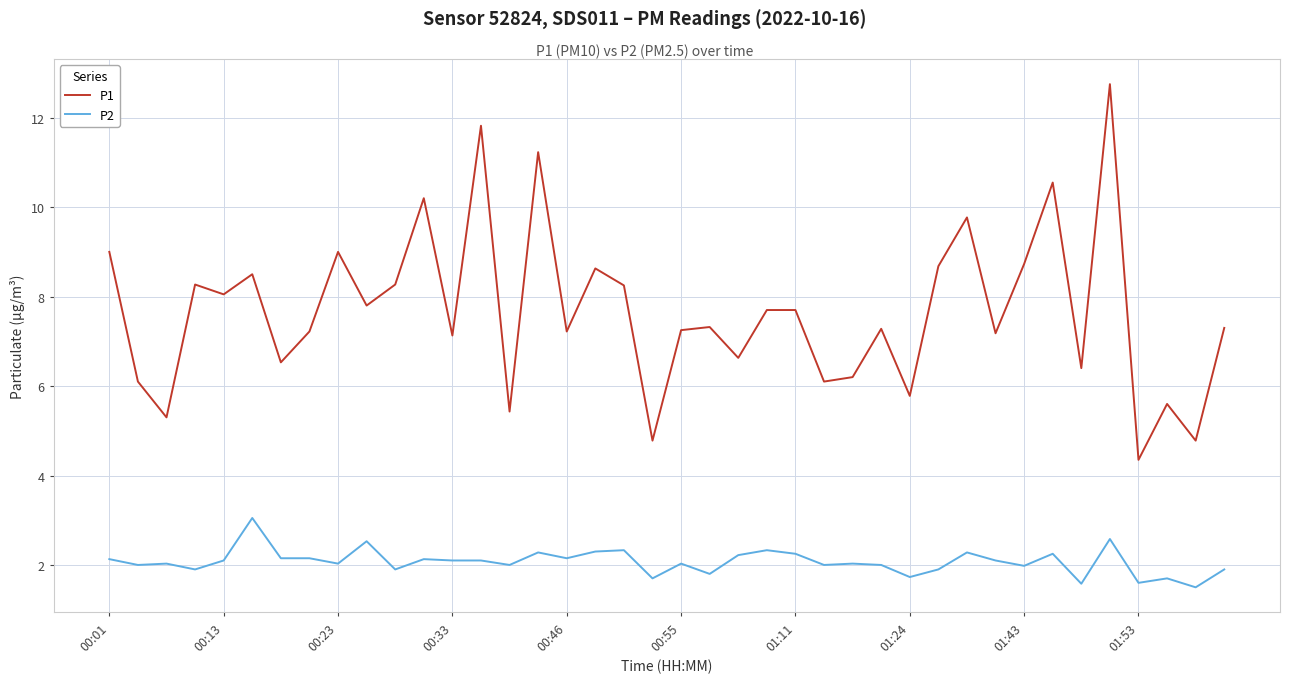

What is the minimum value shown in the chart?

1.5